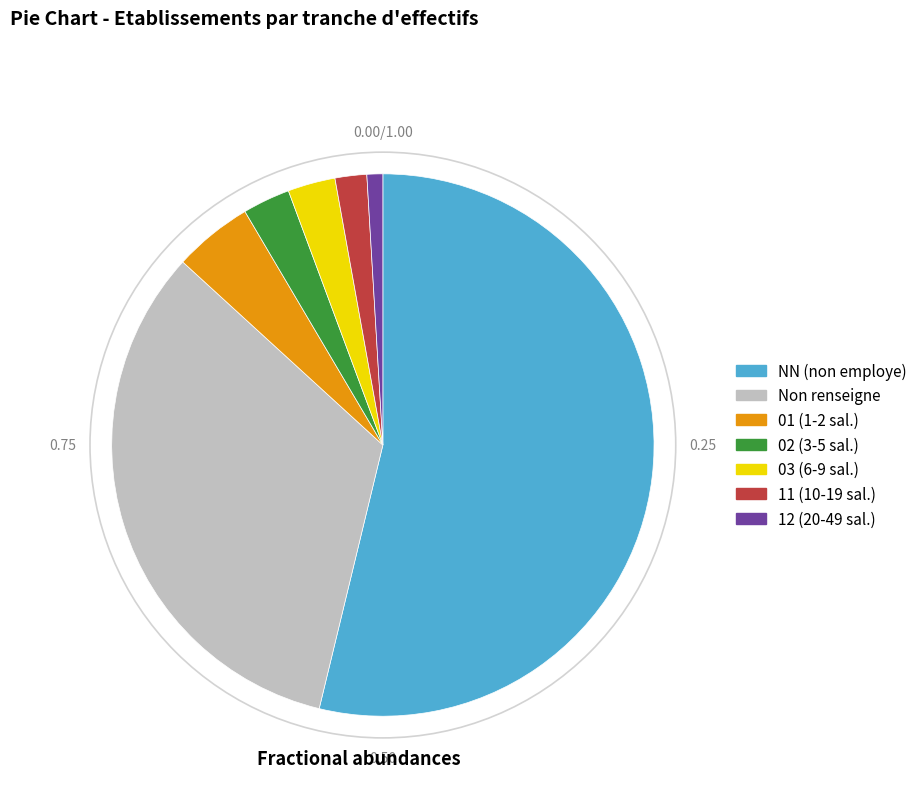

Is there any slice that represents more than half of the pie?

Yes